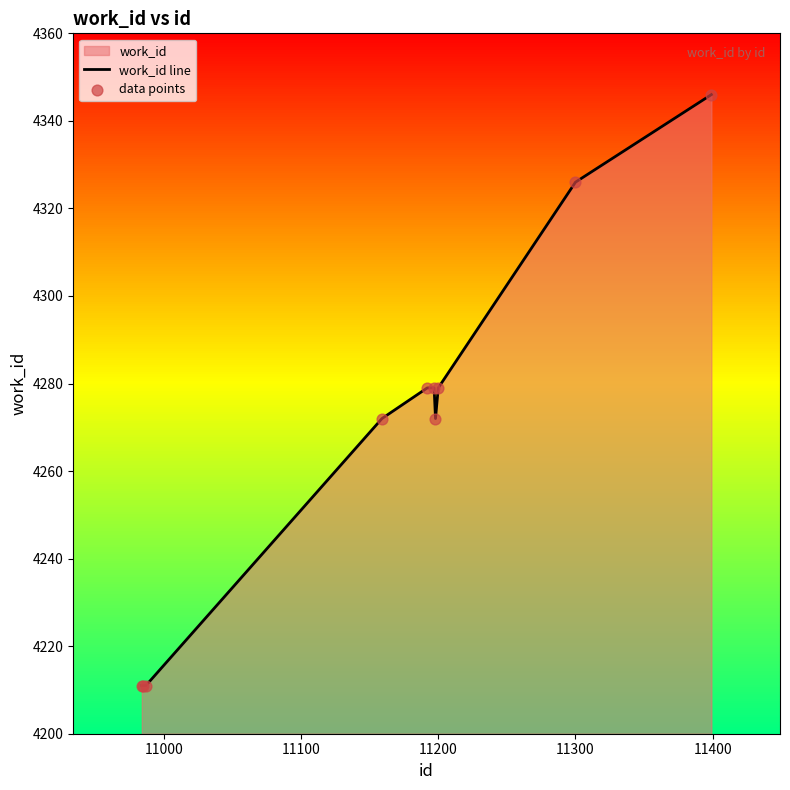

What is the smallest value displayed?

4211